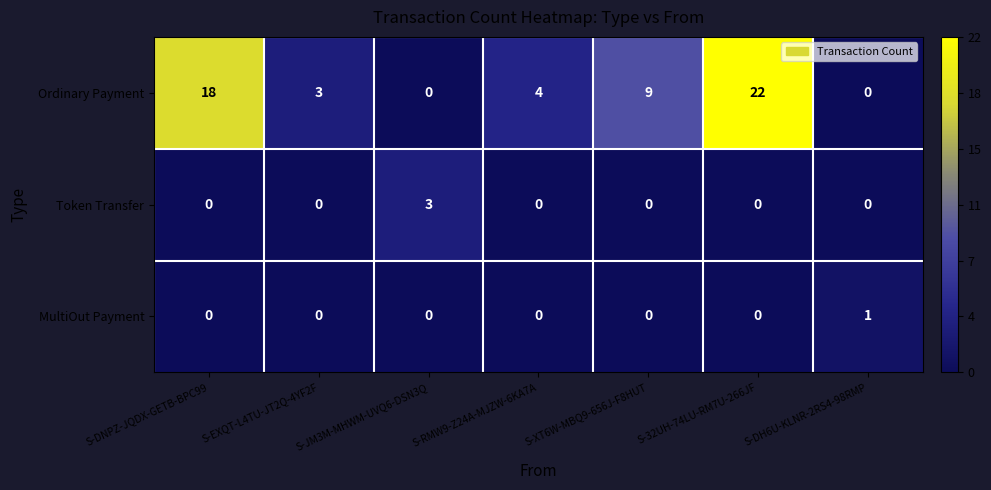

How many positive values does the Ordinary Payment series have?

5